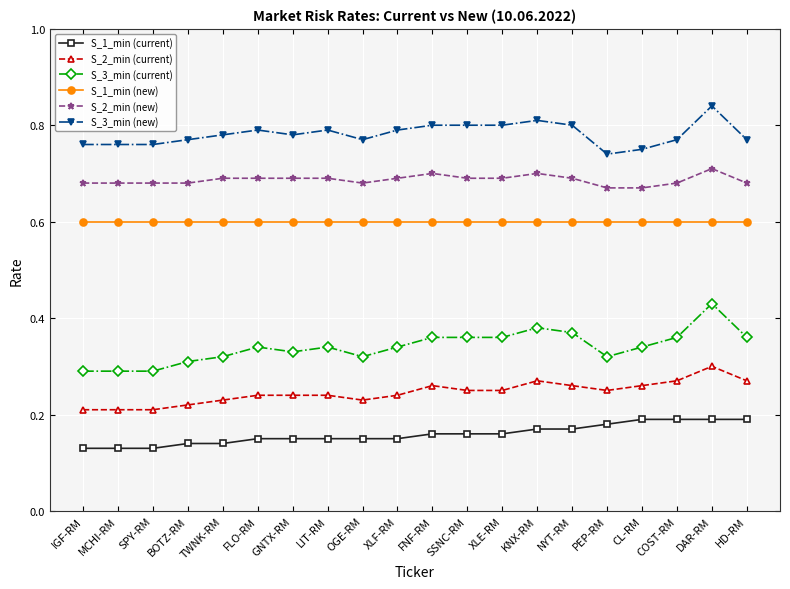

How many categories are shown in the chart?

20